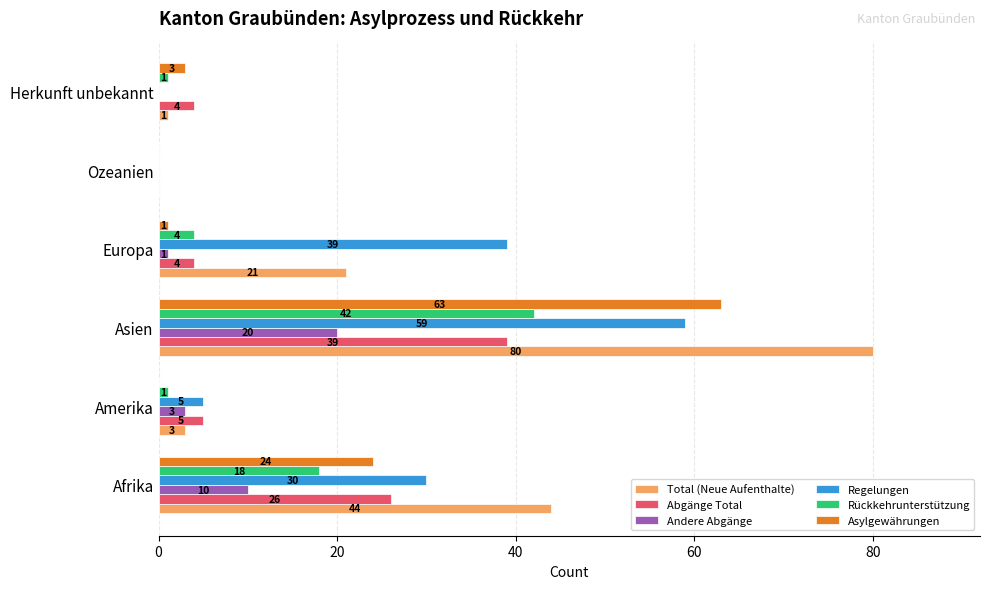

Which series changed the most between Europa and Herkunft unbekannt?

Regelungen